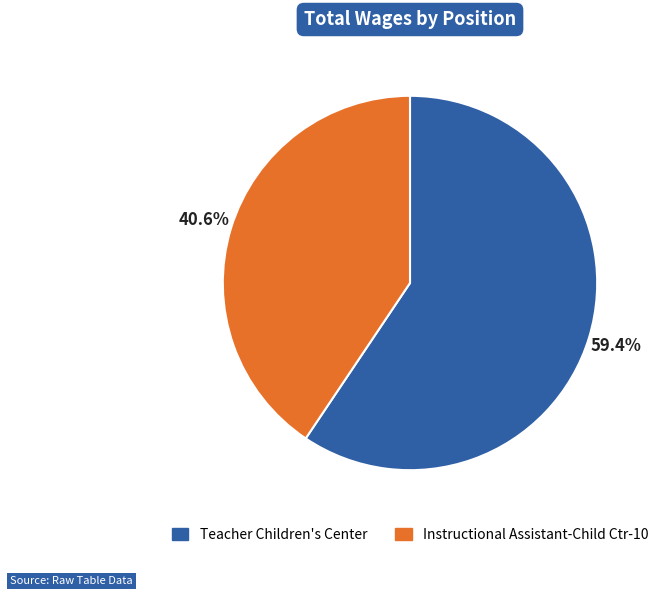

What is the largest slice in the pie chart?

Teacher Children's Center